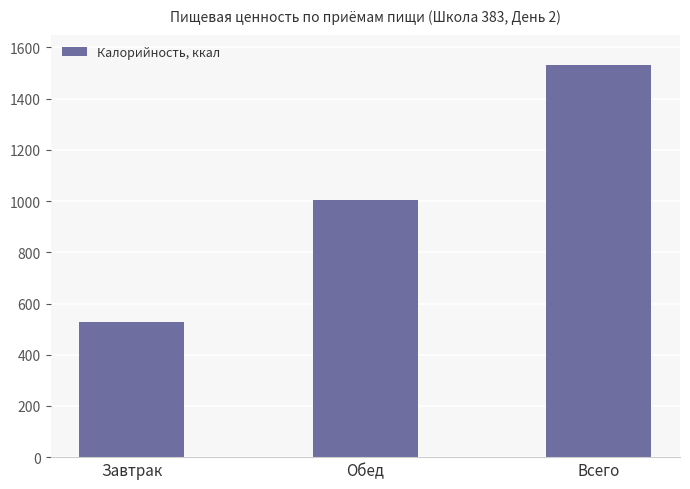

What is the difference between the values at Обед and Завтрак?

474.3